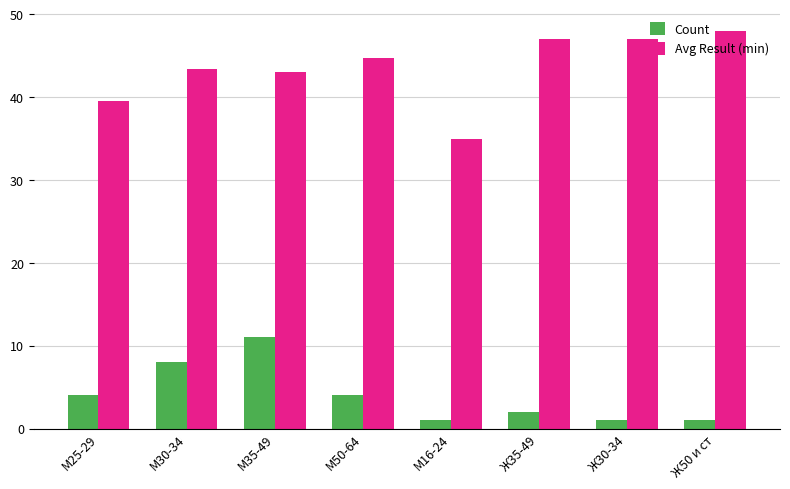

List the series in order of their overall mean, highest first.

Avg Result (min), Count